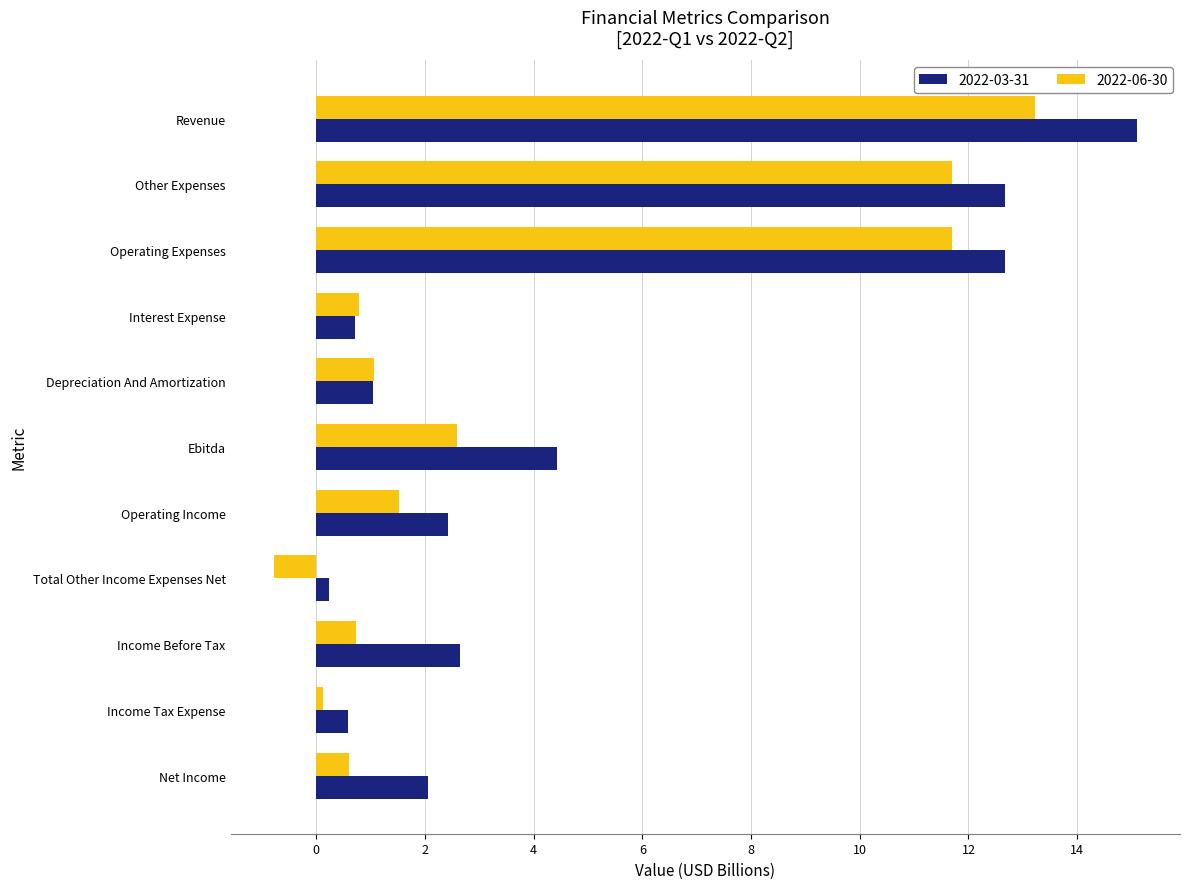

What is the total value across all series at Income Tax Expense?

0.7